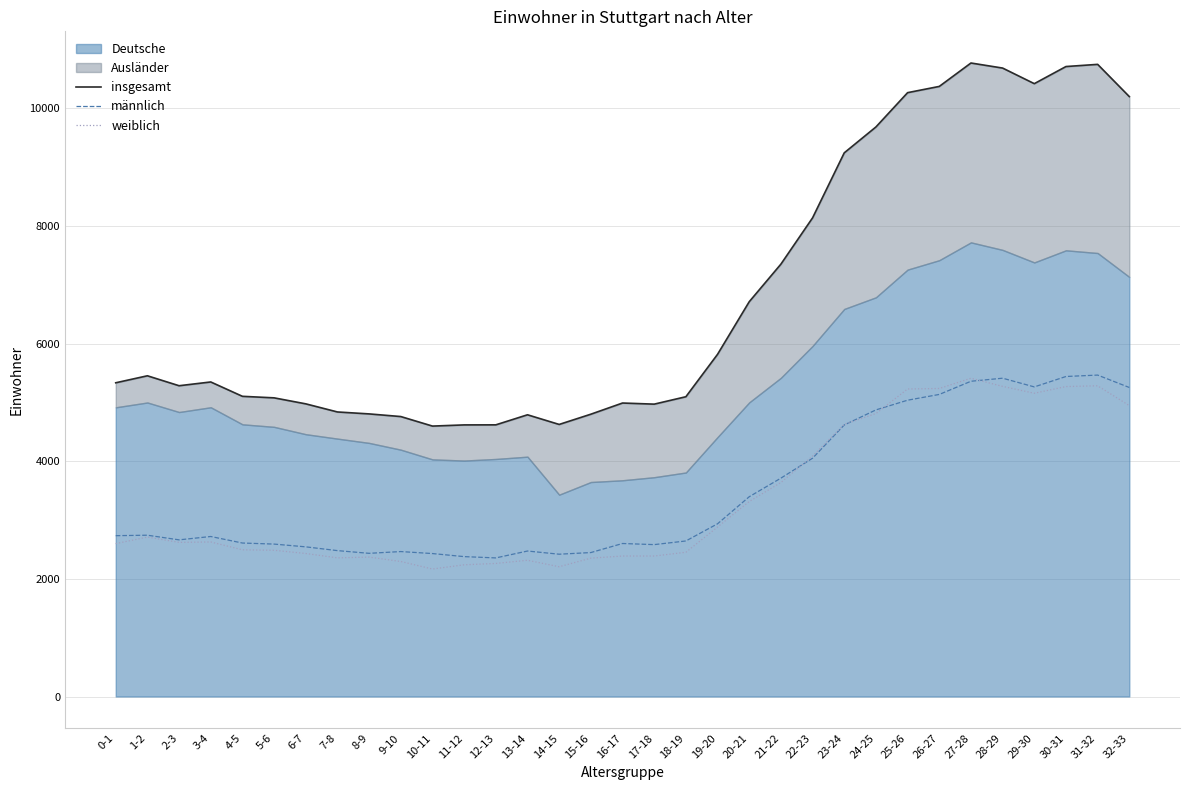

Which series ends up on top after the final intersection of weiblich and männlich?

männlich